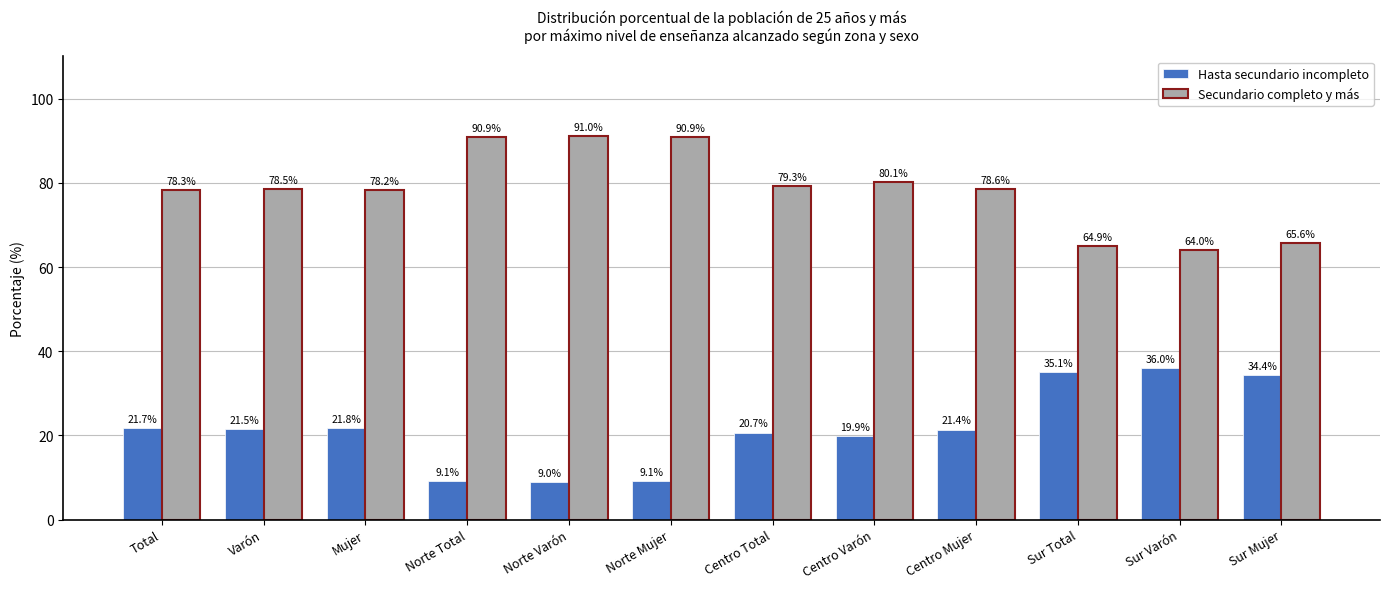

What is the difference between the highest and lowest values at Varón?

57.0